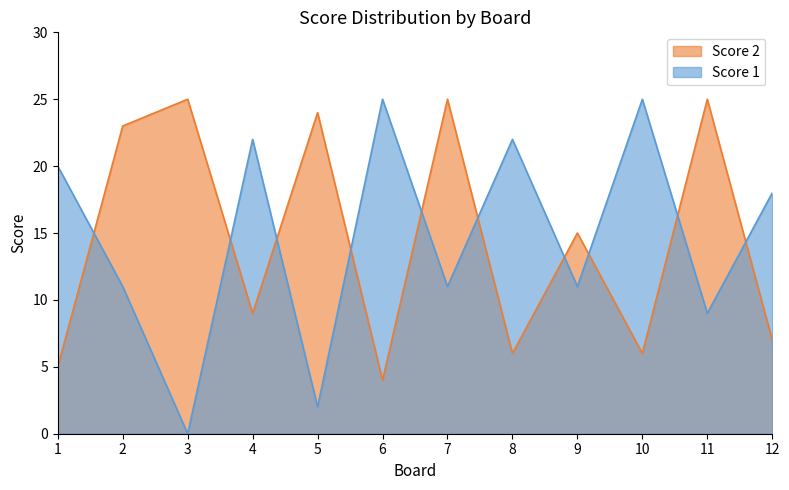

At which label does Score 2 reach its peak?

3